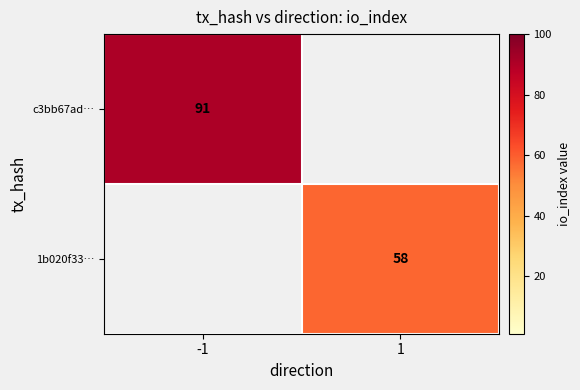

The c3bb67ad… series shows 91 at -1. True or false?

True